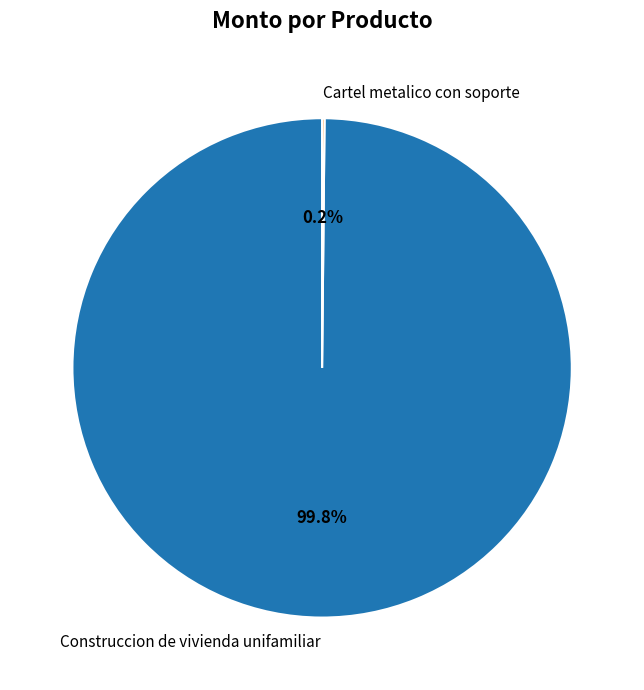

What is the majority slice?

Construccion de vivienda unifamiliar